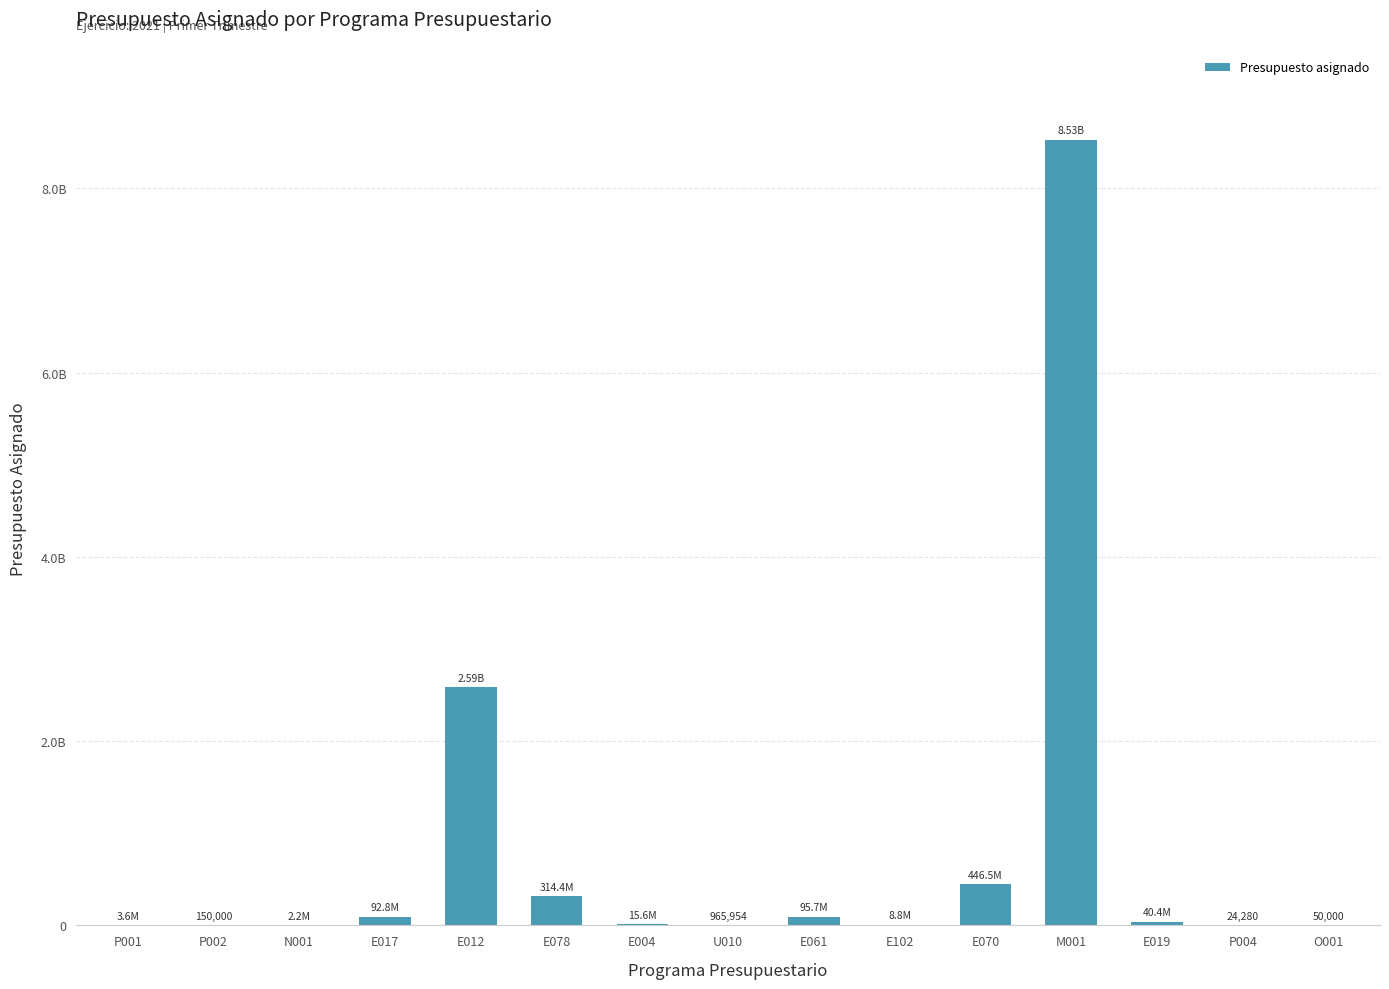

At which category does the chart reach its peak across all series?

M001